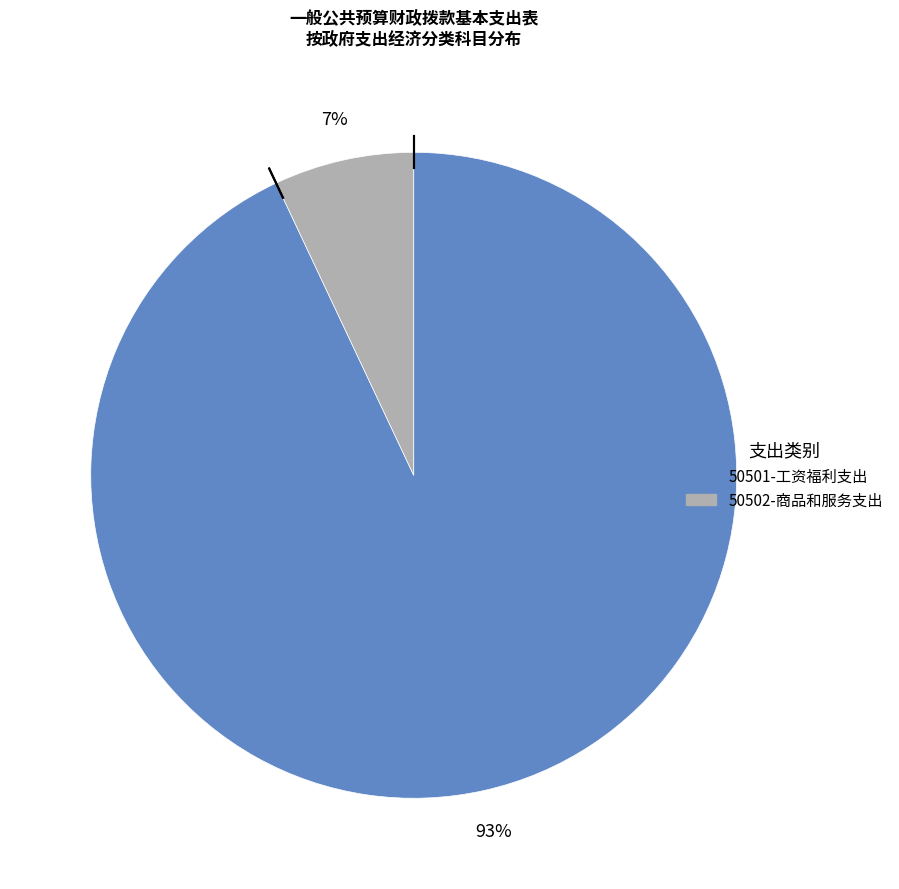

To the nearest percent, what is the combined percentage of 50501-工资福利支出 and 50502-商品和服务支出?

100%